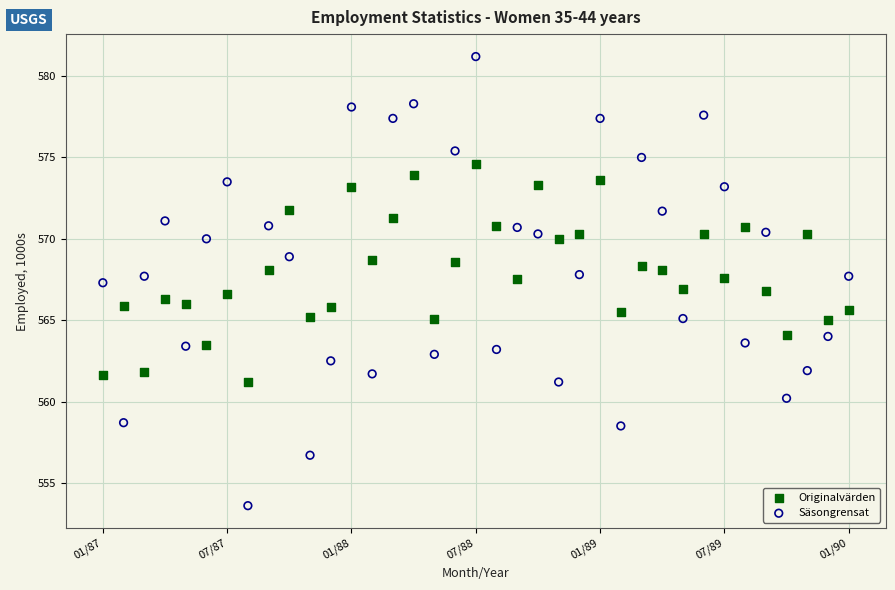

What are all the series names shown in the legend?

Originalvärden, Säsongrensat